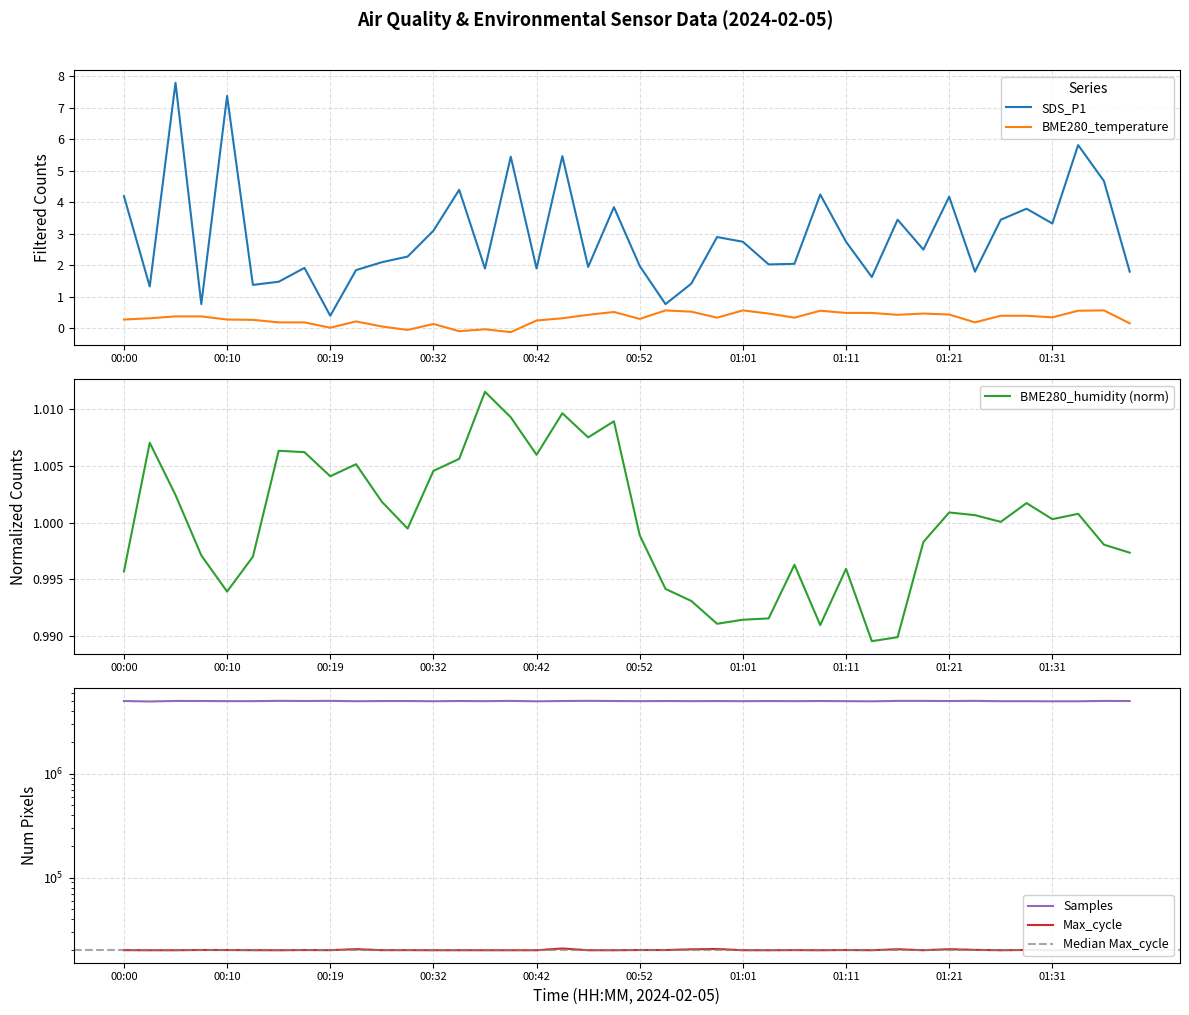

What value does the Samples series have at 00:37?

4974083.0